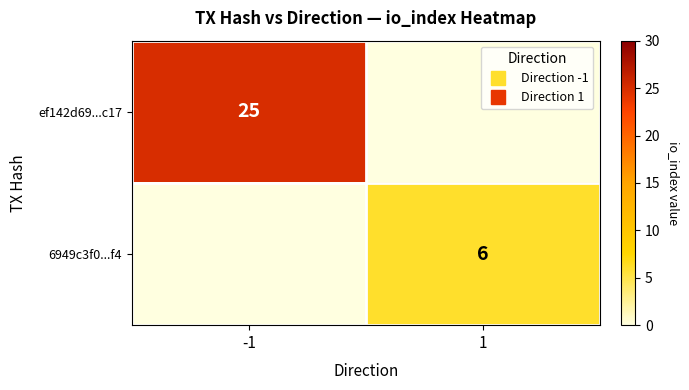

Which category has the highest value in the ef142d69...c17 series?

-1